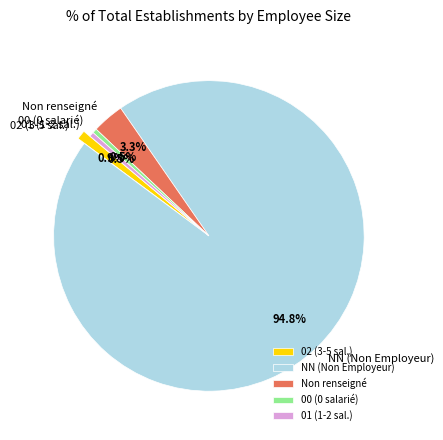

What is the majority slice?

NN (Non Employeur)